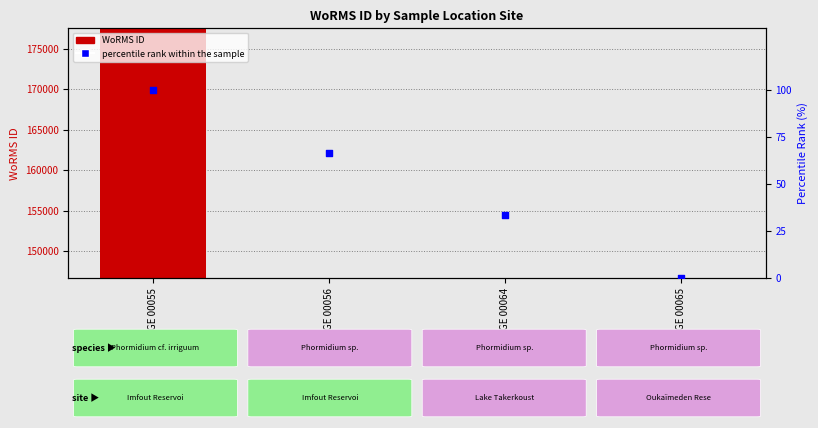

Which series has the widest spread of Y values?

WoRMS ID